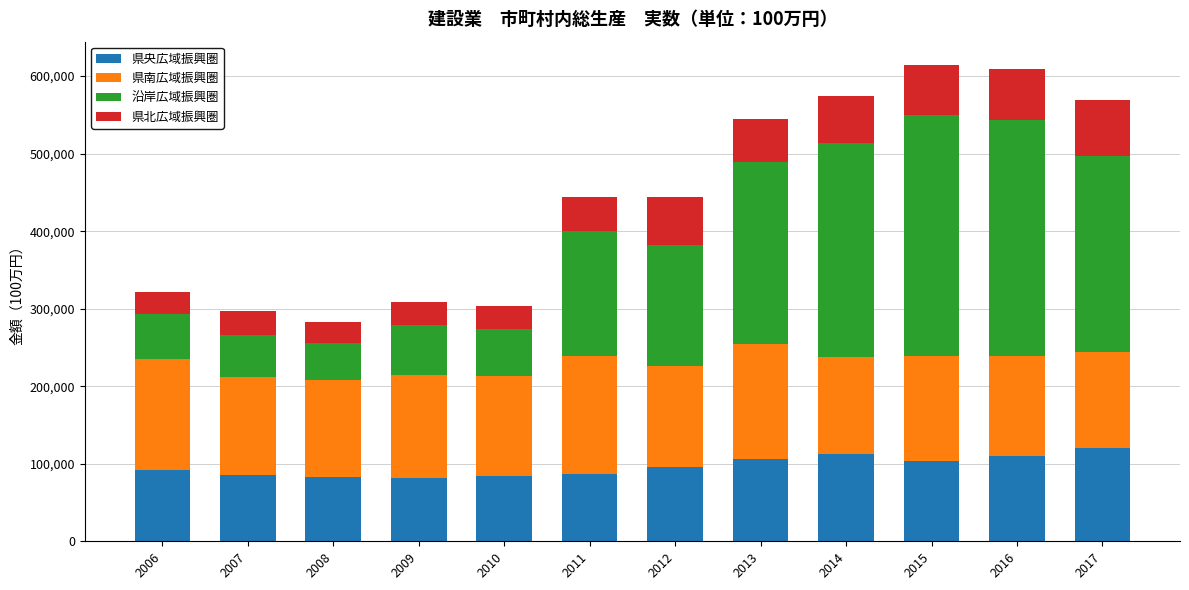

Does the chart contain stacked bars?

Yes